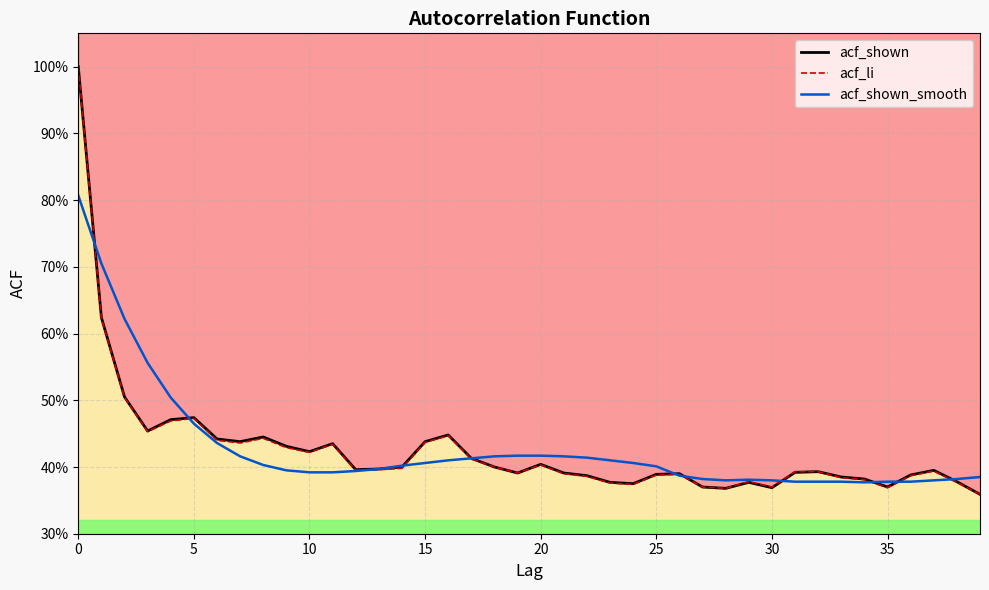

What is the minimum value shown in the chart?

0.4